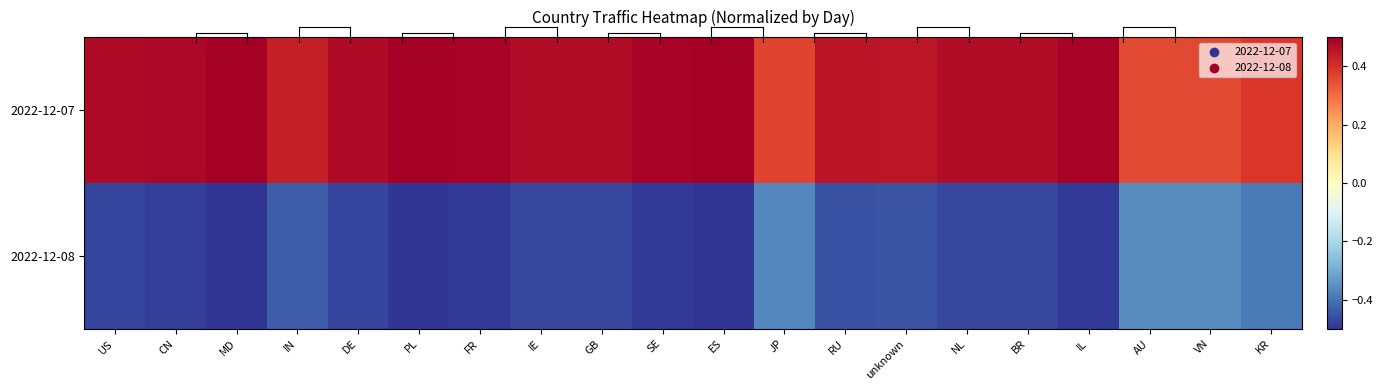

Which series has the largest total across all categories?

2022-12-07